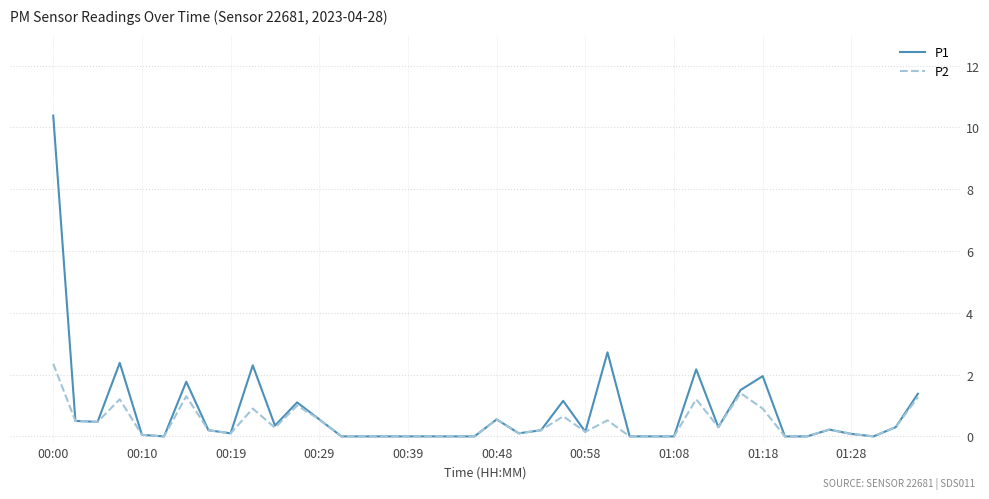

Which series has the widest spread of values?

P1